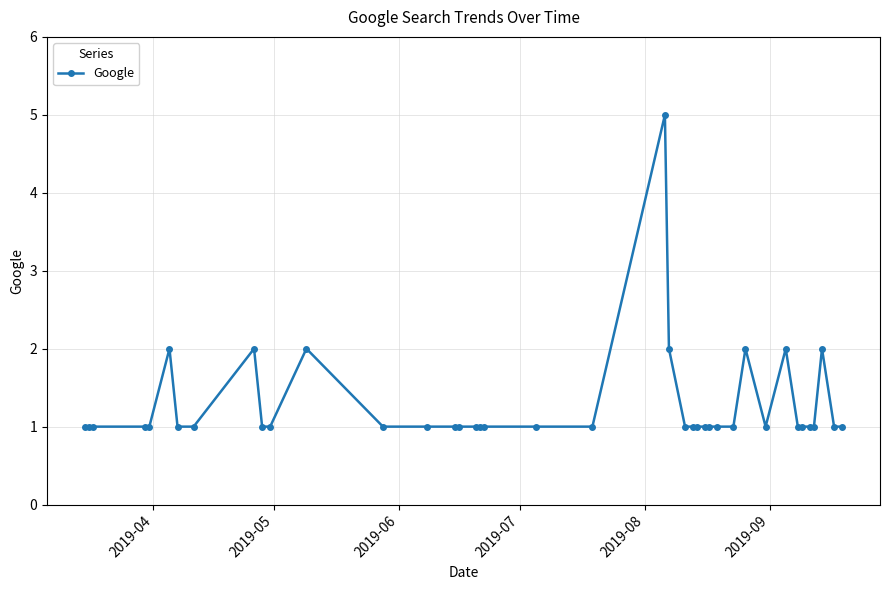

What is the value of the 27th point from the left?

1